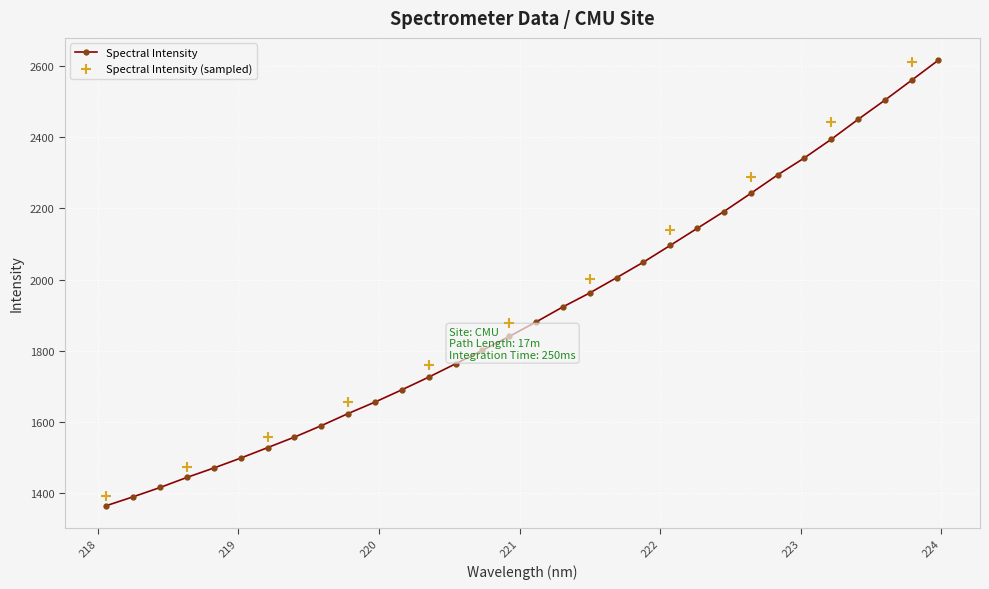

What is the change in value from 220.1623 to 223.9802?

+927.1